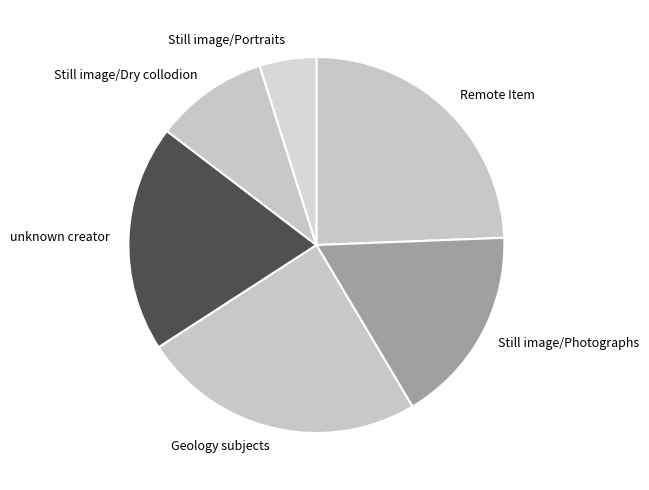

What is the ratio of the value at Geology subjects to the value at Still image/Portraits?

5.0